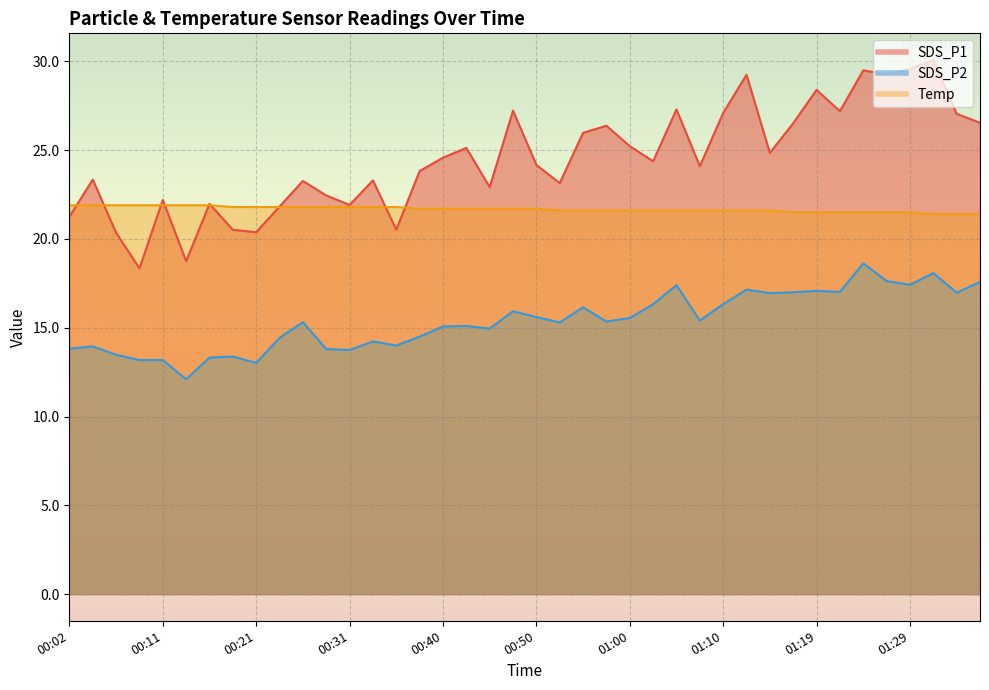

What is the total value across all series at 00:55?

63.7